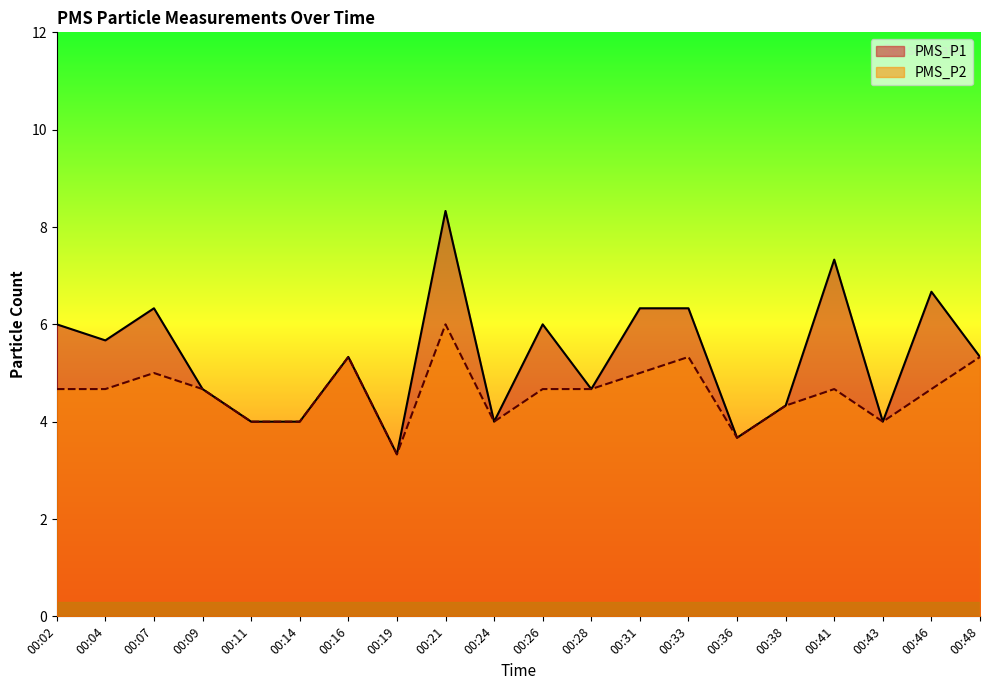

True or false: PMS_P2 and PMS_P1 cross at least once.

False